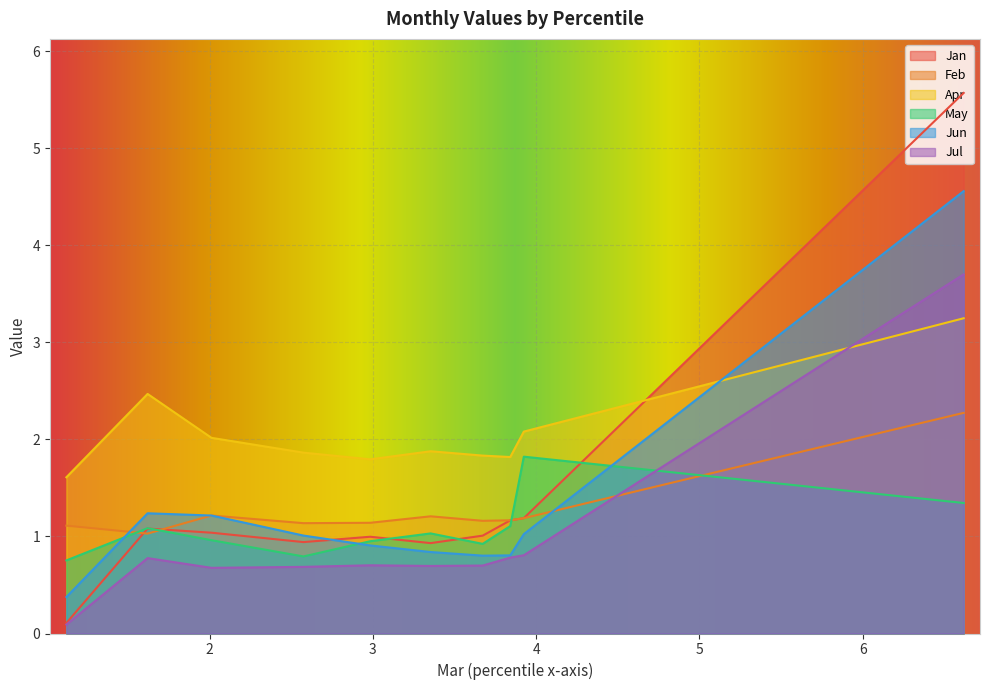

Which series has the largest total across all categories?

Apr